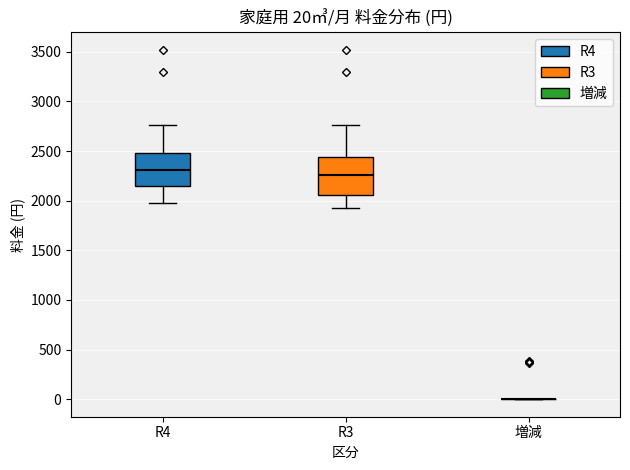

Which box is the tallest, from its lower edge to its upper edge?

R3